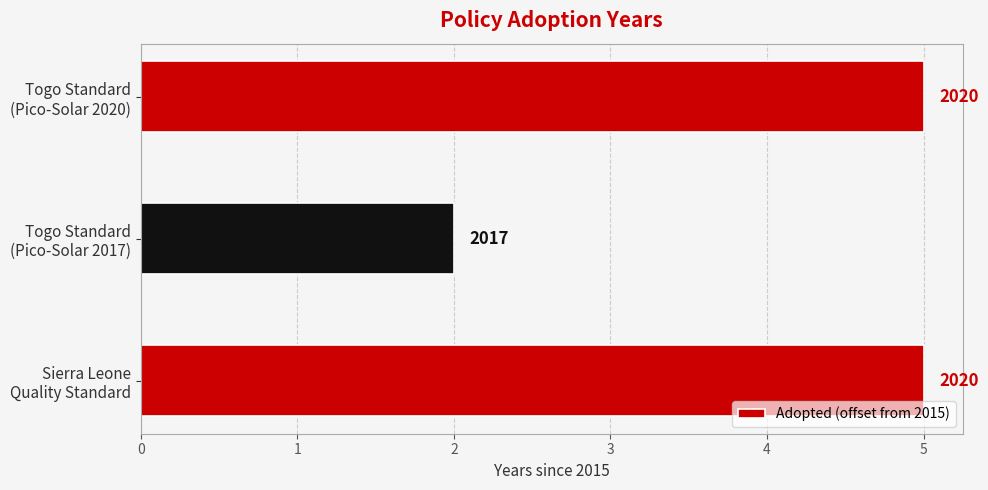

Are the bars horizontal?

Yes